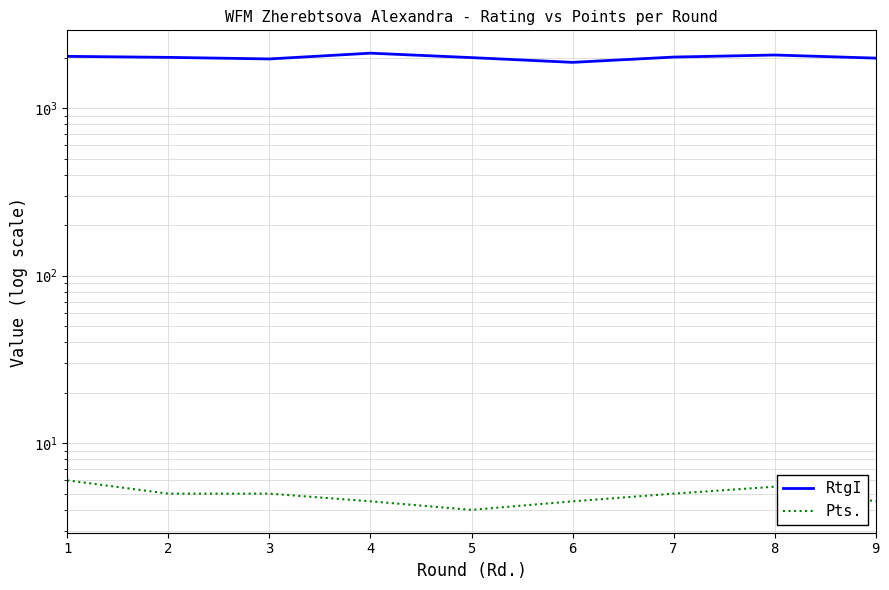

True or false: RtgI and Pts. intersect in this chart.

False